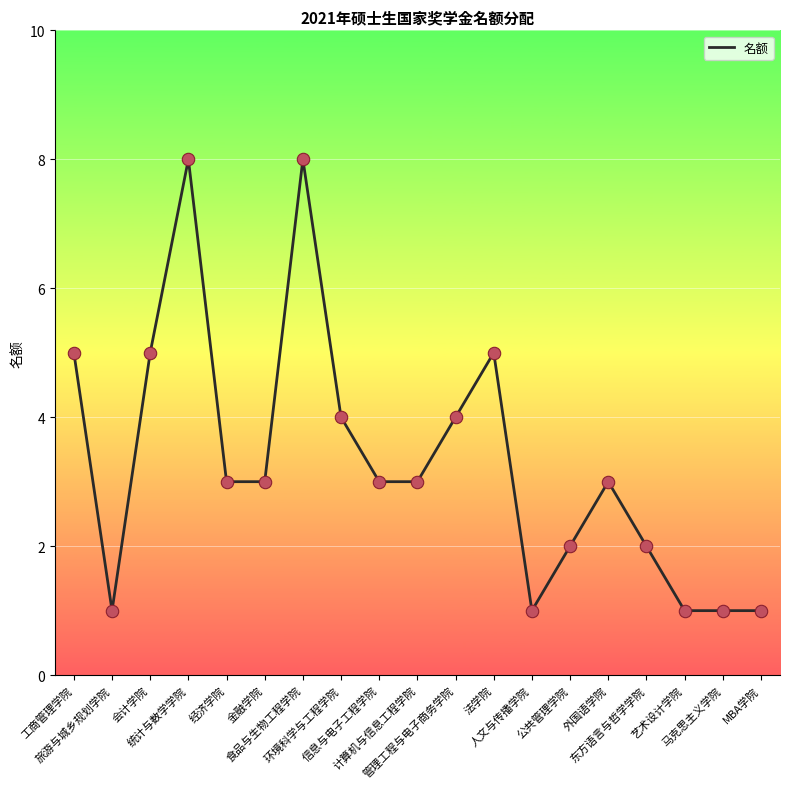

Between 金融学院 and 公共管理学院, which is larger?

金融学院